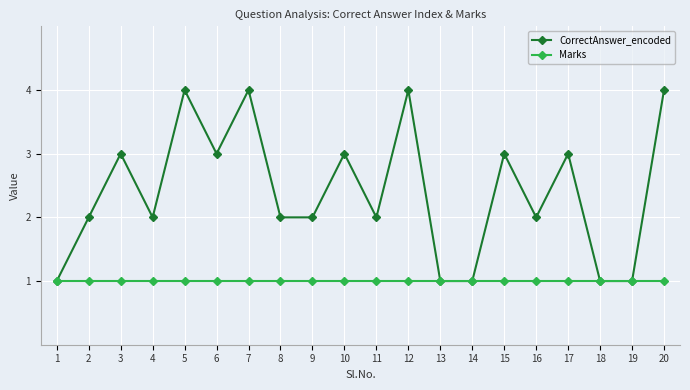

True or false: CorrectAnswer_encoded has more than 2 interior local peaks.

True